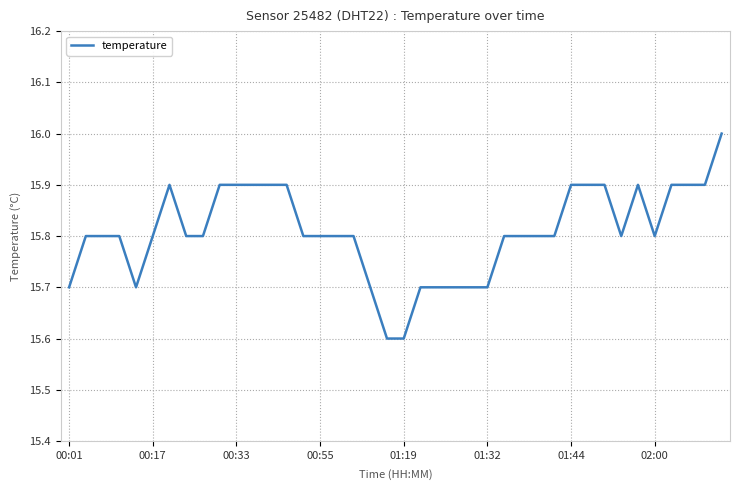

What is the greatest value displayed?

16.0